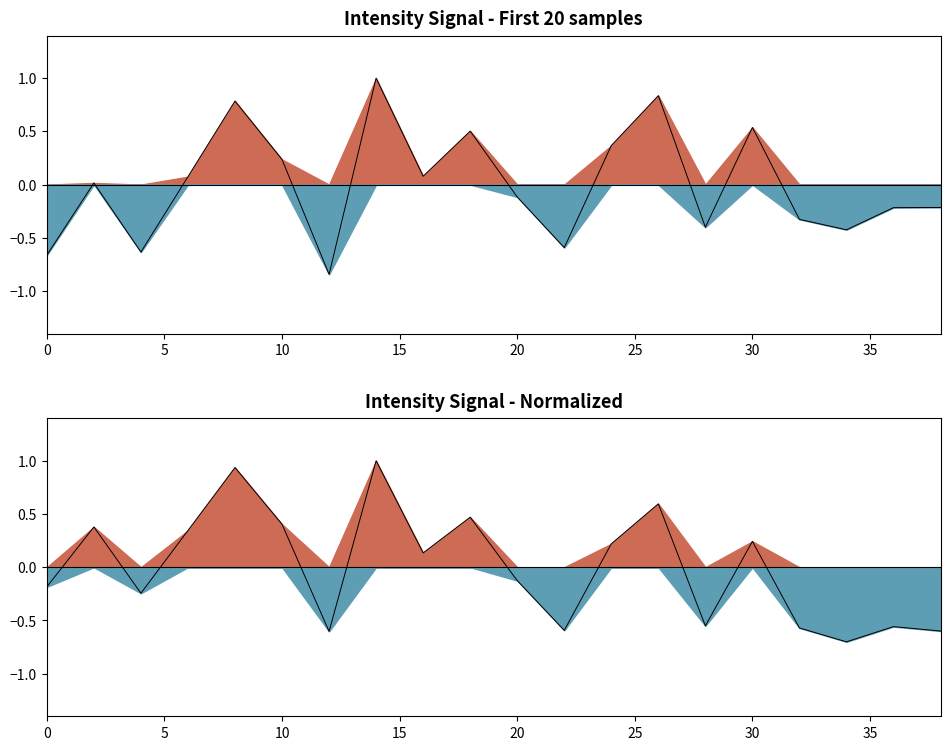

Rank the categories by value from lowest to highest.

34, 12, 38, 22, 32, 36, 28, 4, 0, 20, 16, 24, 30, 6, 2, 10, 18, 26, 8, 14